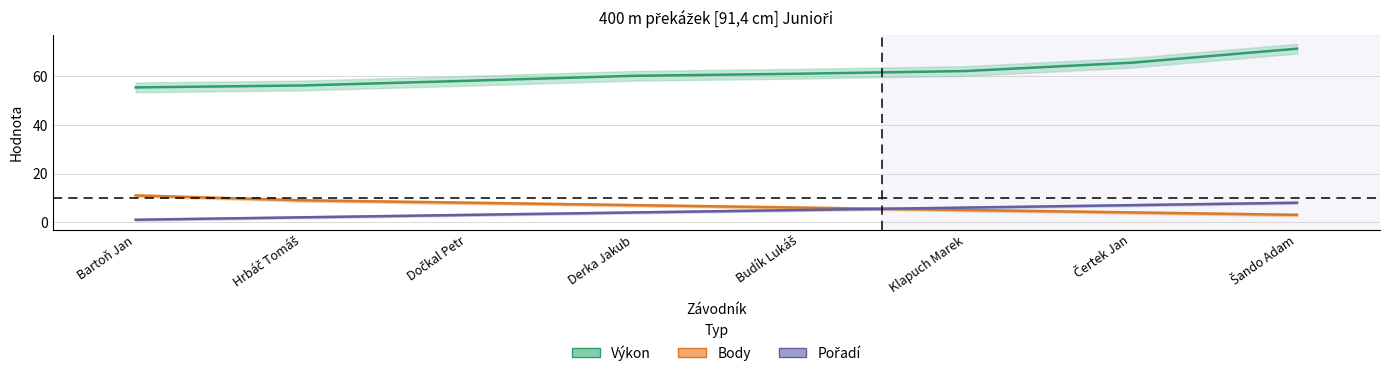

What is the difference between the second highest and minimum values in the Výkon series?

10.2